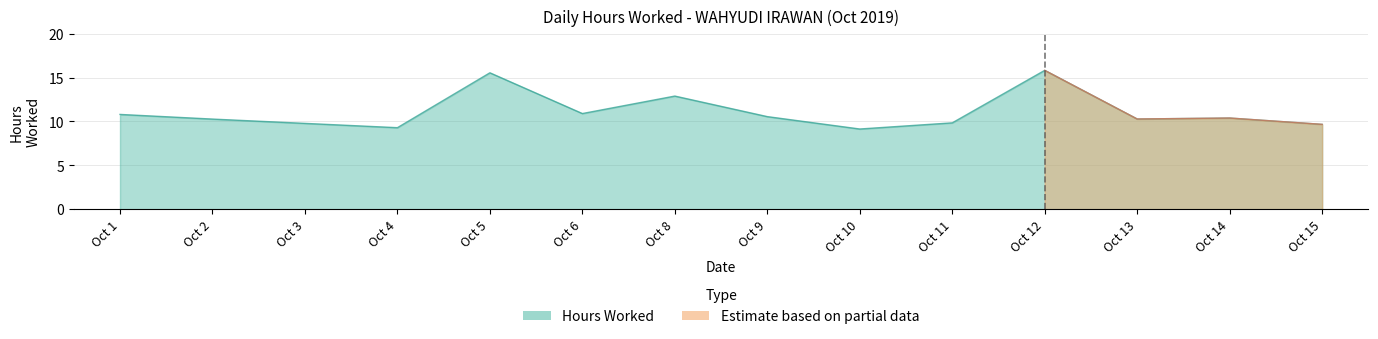

Rank the categories by value from lowest to highest.

Oct 10, Oct 4, Oct 15, Oct 3, Oct 11, Oct 2, Oct 13, Oct 14, Oct 9, Oct 1, Oct 6, Oct 8, Oct 5, Oct 12